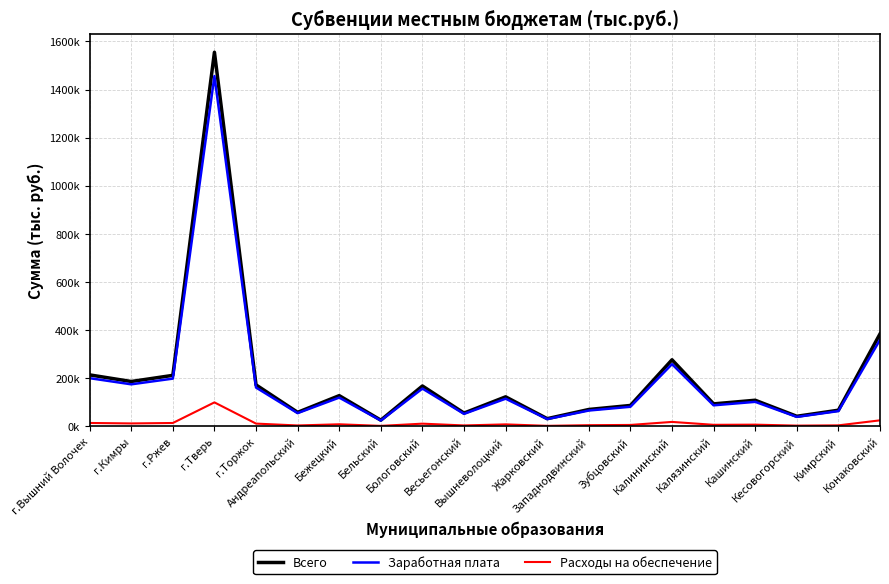

What are all the series names shown in the legend?

Всего, Заработная плата, Расходы на обеспечение